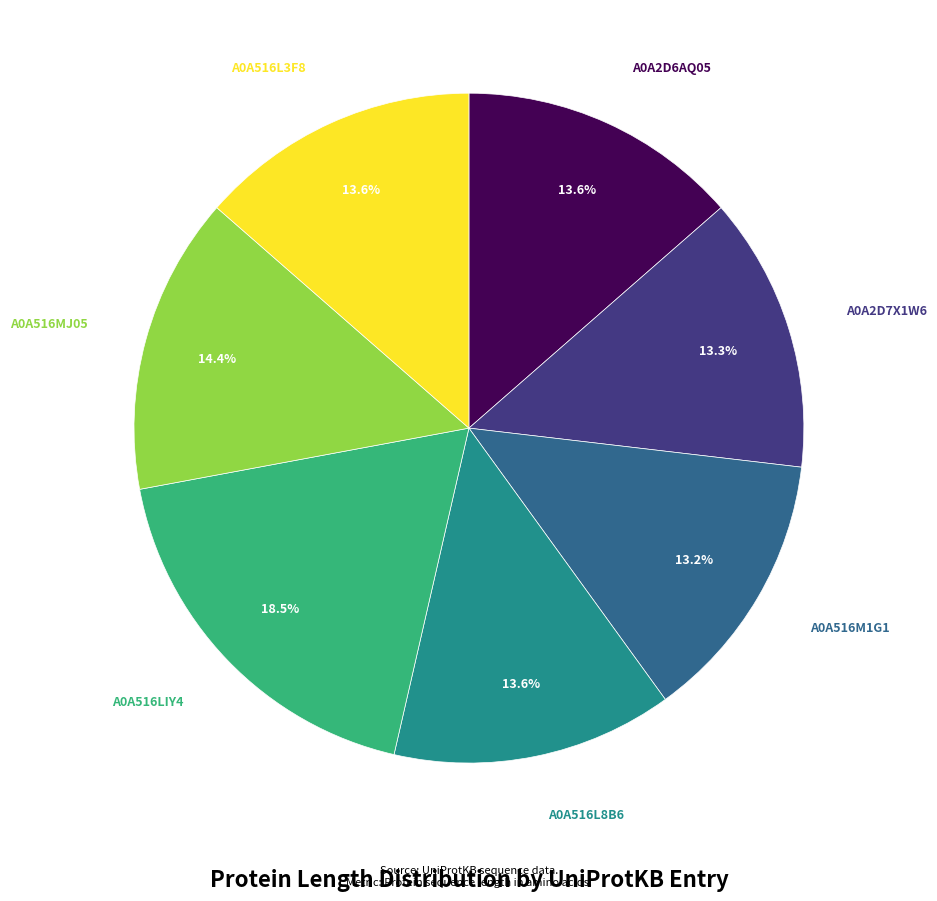

Is there any slice that represents more than half of the pie?

No